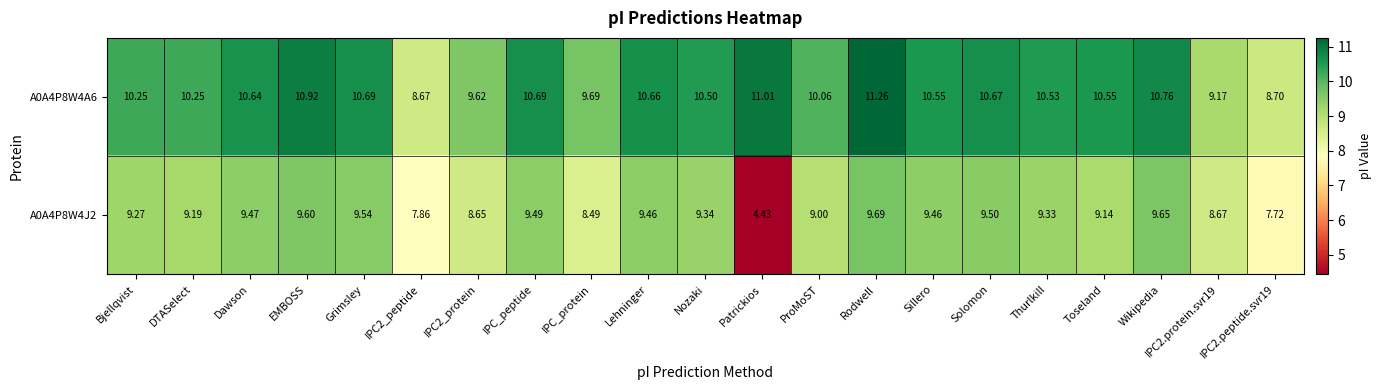

At which label does A0A4P8W4A6 first exceed 10?

Bjellqvist